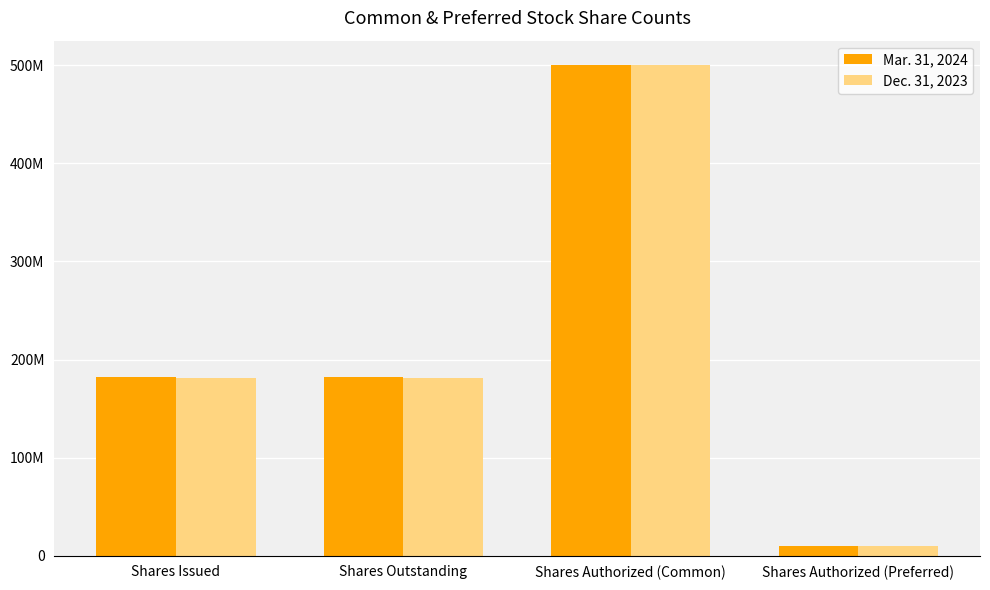

Does the chart contain any negative values?

No